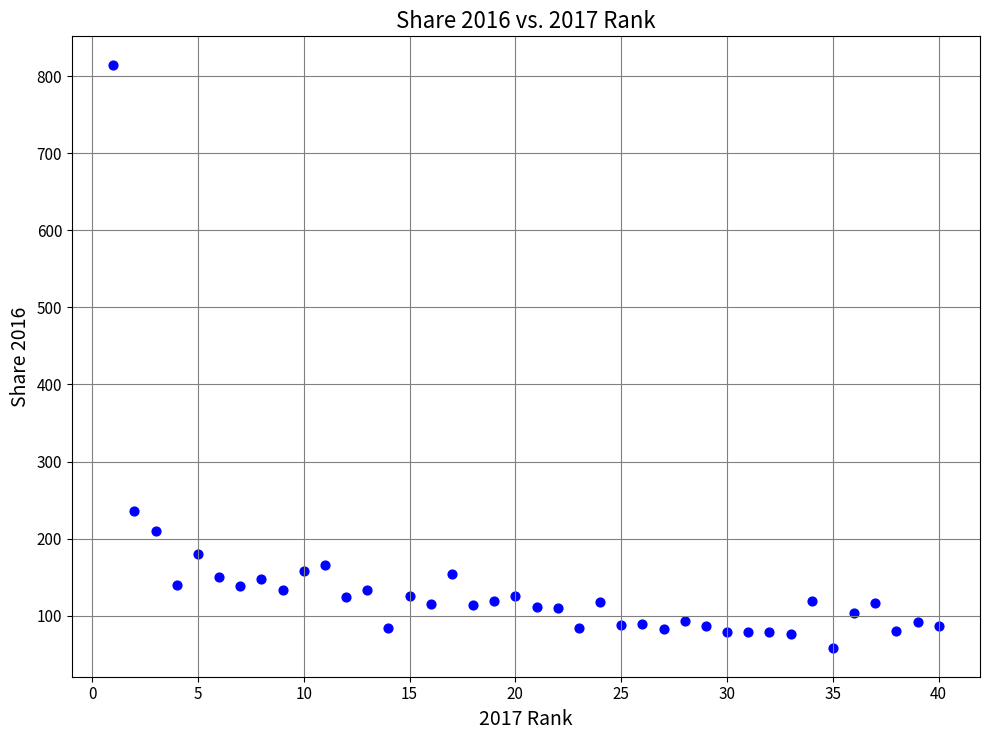

What Y value in the scatter plot is closest to 436?

235.2